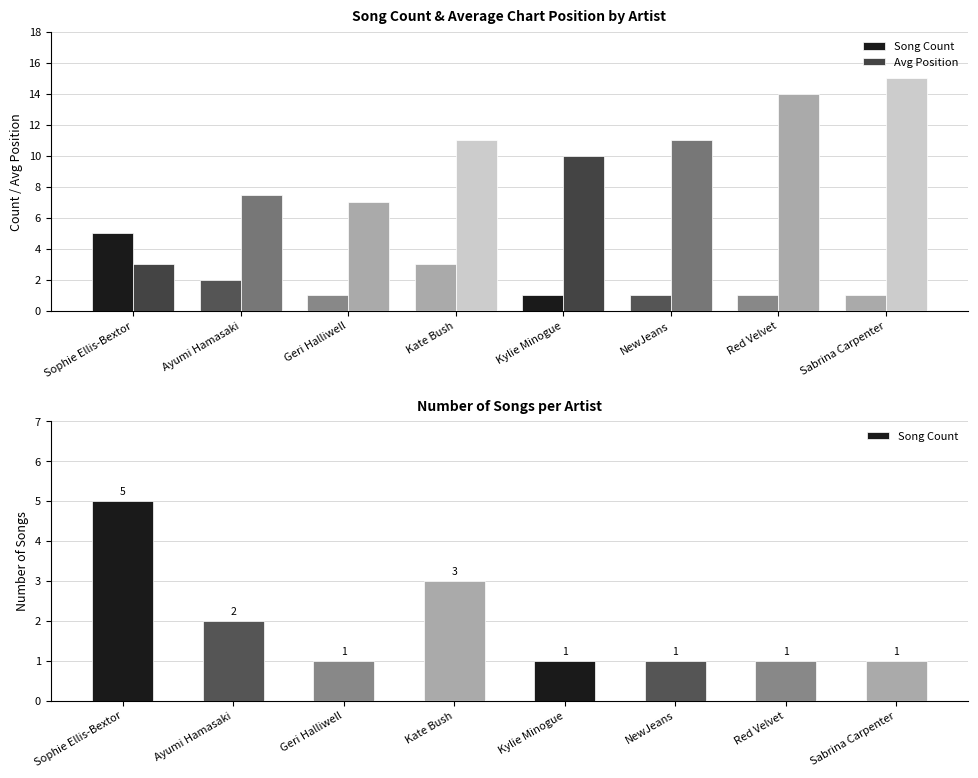

True or false: Avg Position has a value of 7.5 at Ayumi Hamasaki.

True